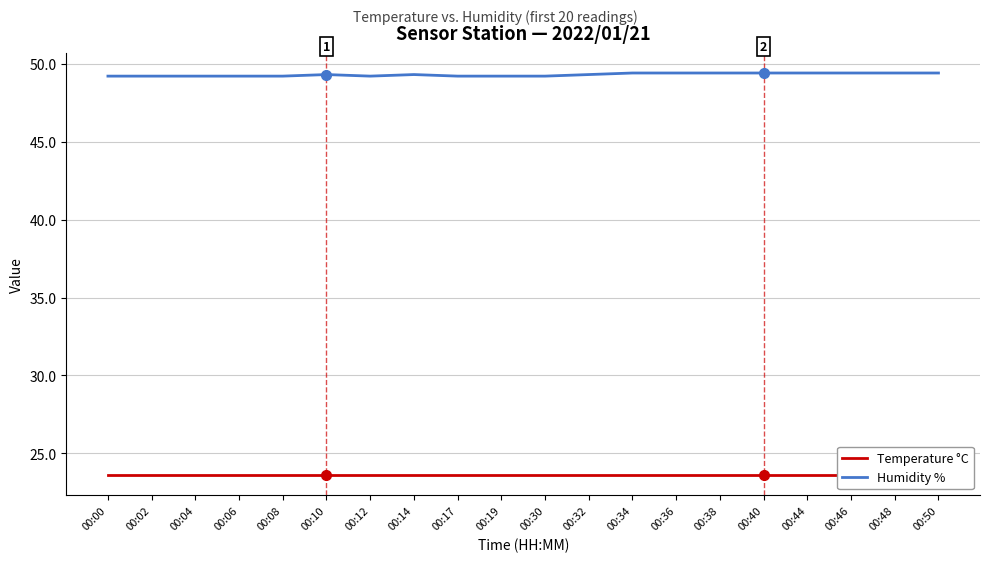

List the labels in order of Temperature °C value, largest first.

00:00, 00:02, 00:04, 00:06, 00:08, 00:10, 00:12, 00:14, 00:17, 00:19, 00:30, 00:32, 00:34, 00:36, 00:38, 00:40, 00:44, 00:46, 00:48, 00:50